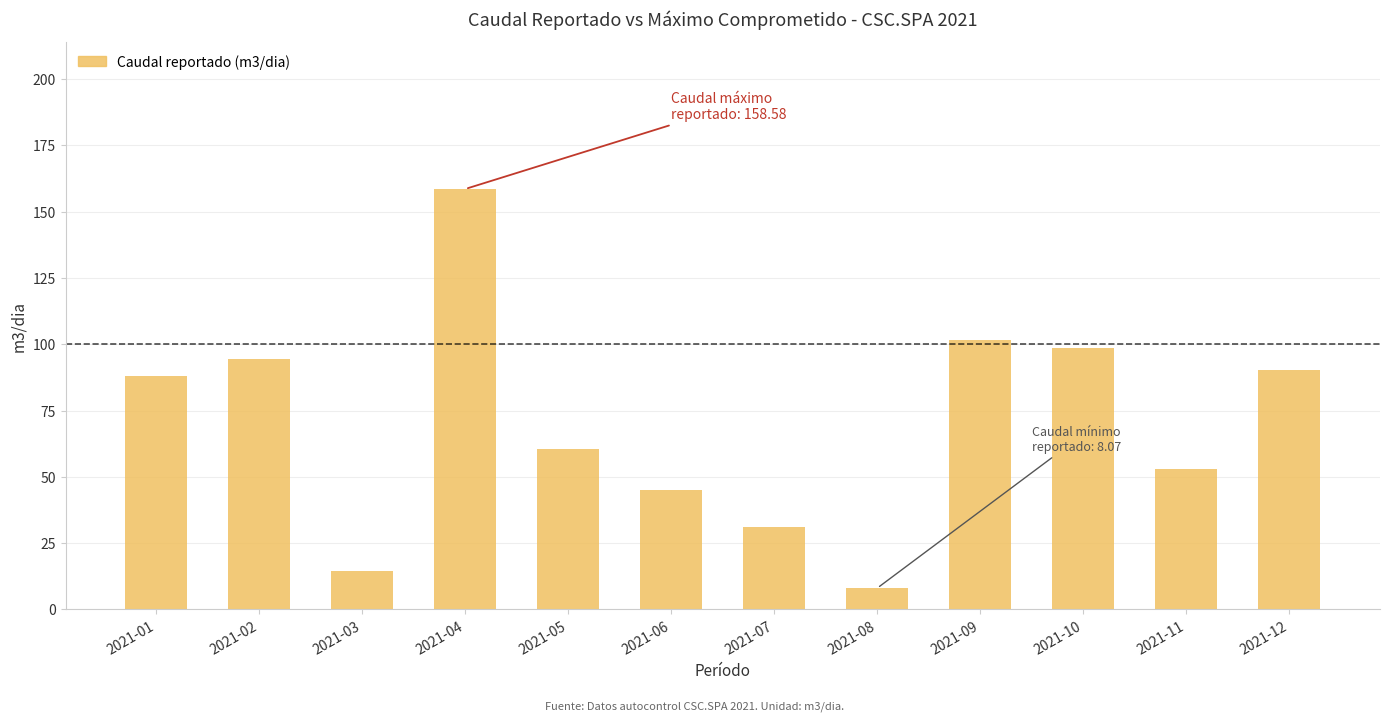

What is the sum of all values?

844.0